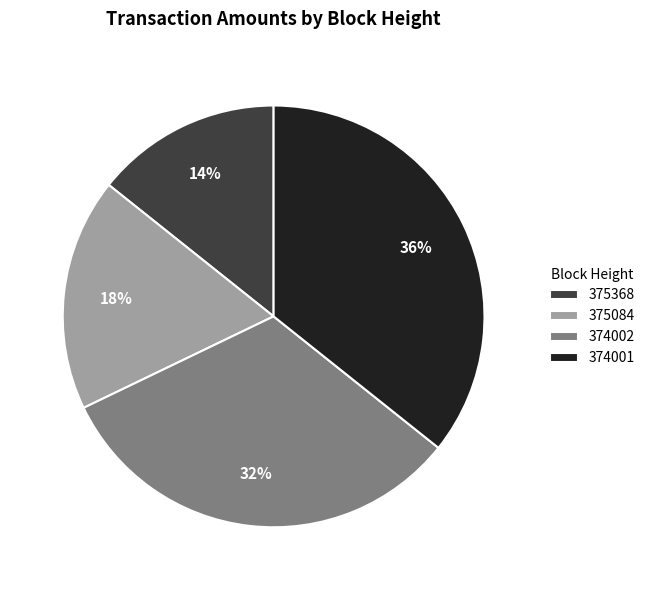

How many segments does this pie chart have?

4